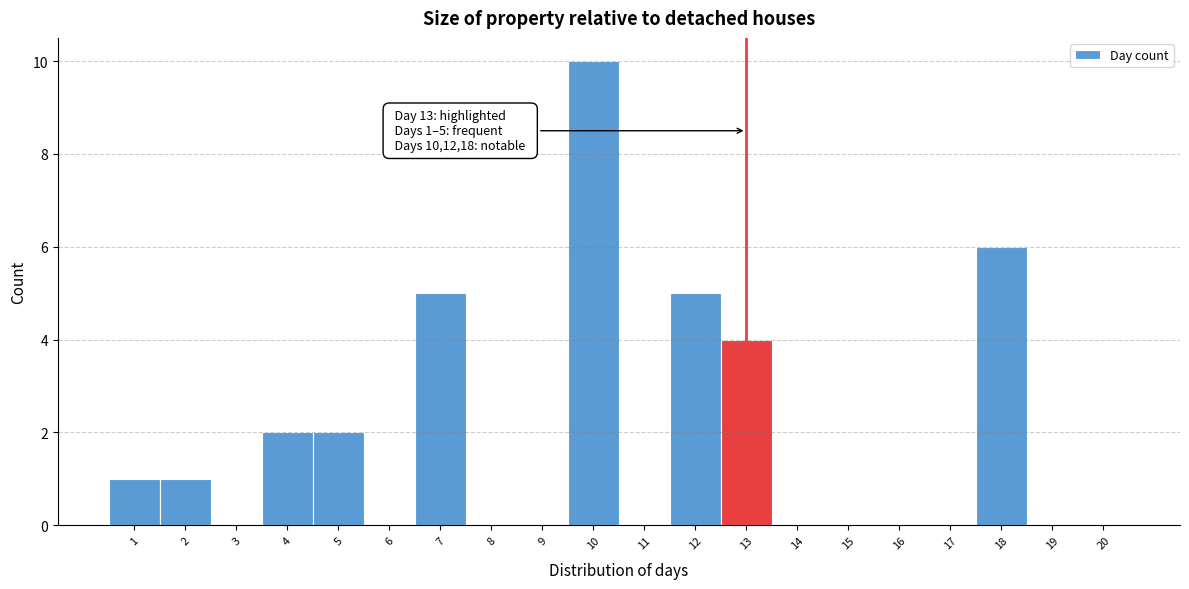

Which range on the x-axis has the tallest bar?

9.5 to 10.5